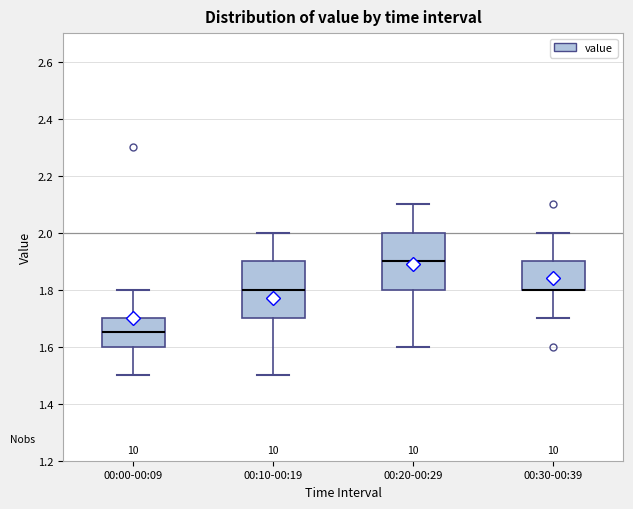

Reading left to right, read every box against the y-axis: the position of its median line, the range the box covers, and the ends of its whiskers. The values are not printed on the chart, so give them approximately, as read against the axis.

00:00-00:09: median 1.66, box 1.60 to 1.70, whiskers 1.50 to 1.80
00:10-00:19: median 1.80, box 1.70 to 1.90, whiskers 1.50 to 2.00
00:20-00:29: median 1.90, box 1.80 to 2.00, whiskers 1.60 to 2.10
00:30-00:39: median 1.80 (drawn on the box's lower edge), box 1.80 to 1.90, whiskers 1.70 to 2.00